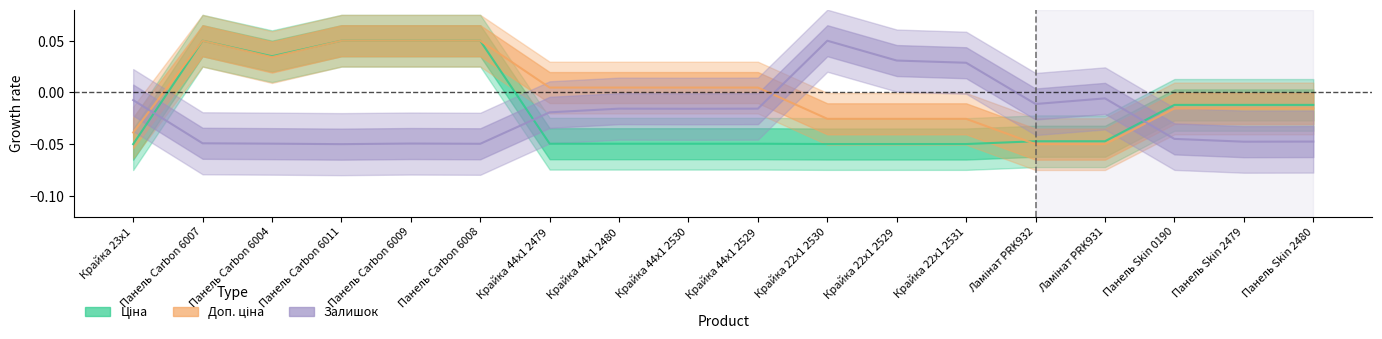

Which series has the widest spread of values?

Ціна